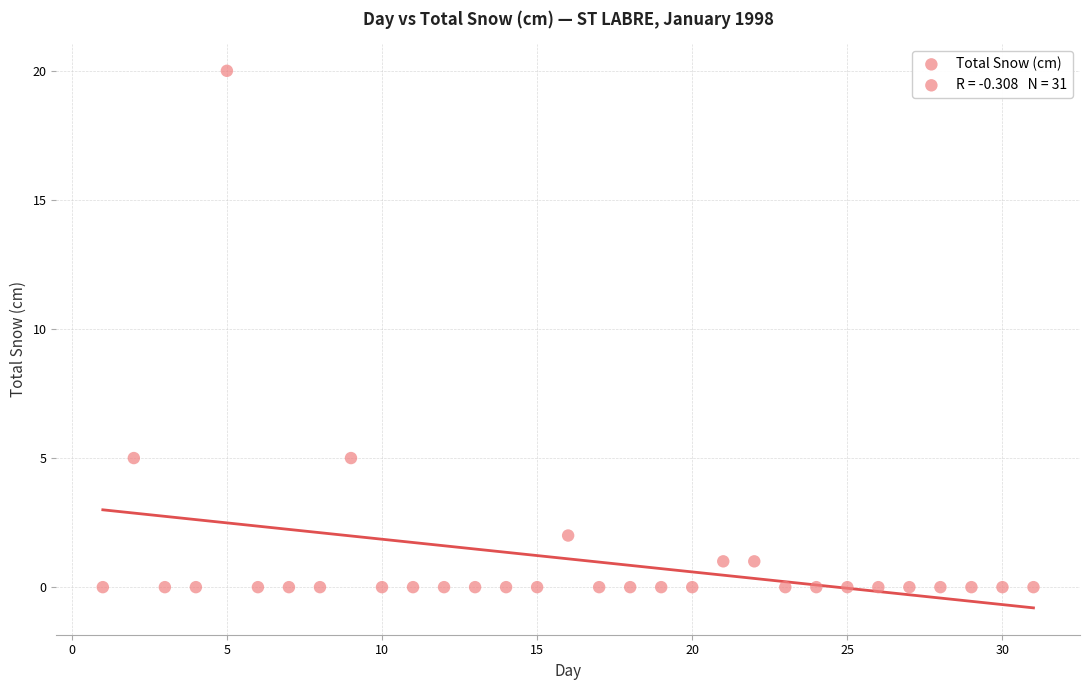

What is the range of X values (max minus min)?

30